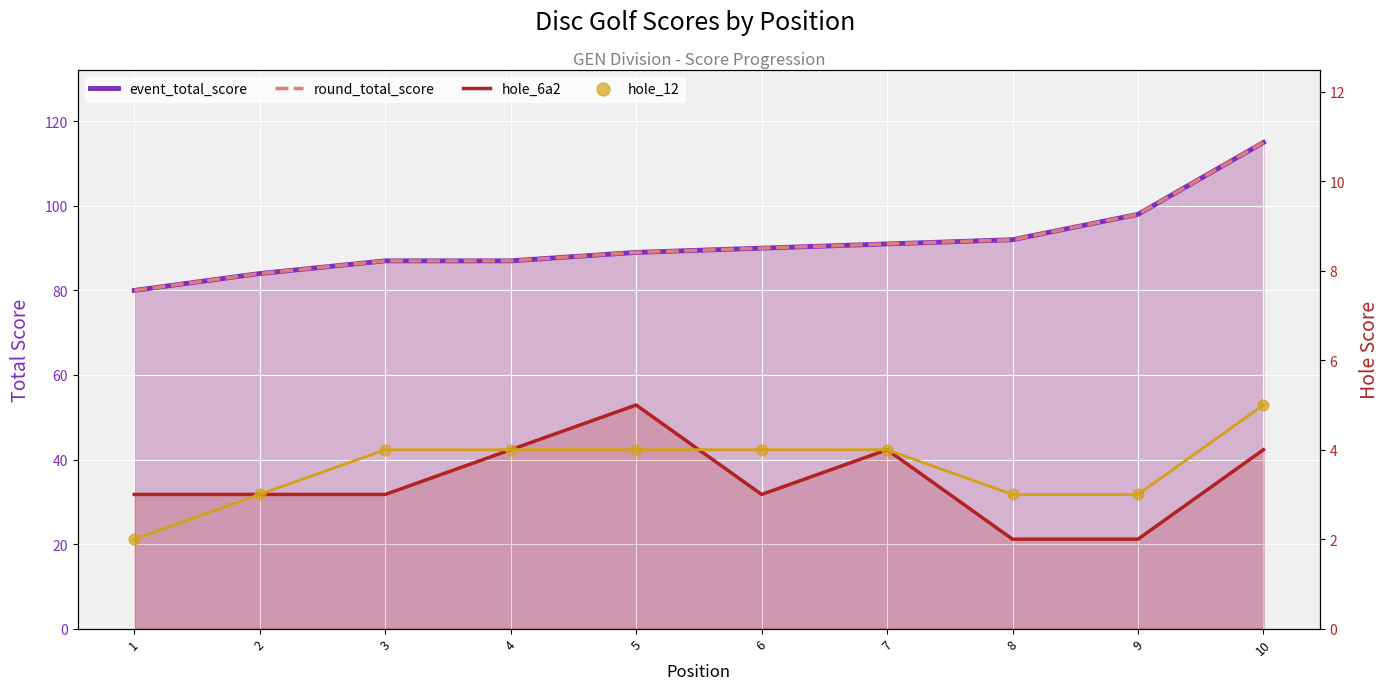

What are all the series names shown in the legend?

event_total_score, round_total_score, hole_6a2, hole_12